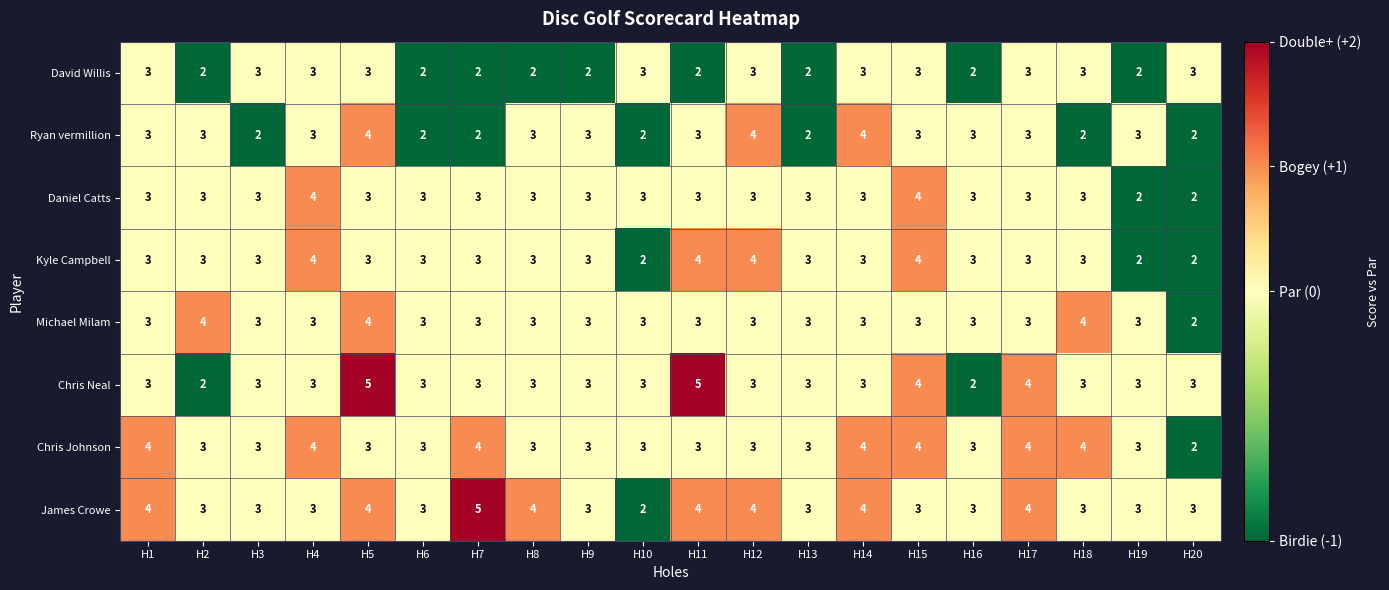

How many James Crowe values are between 3 and 4?

18